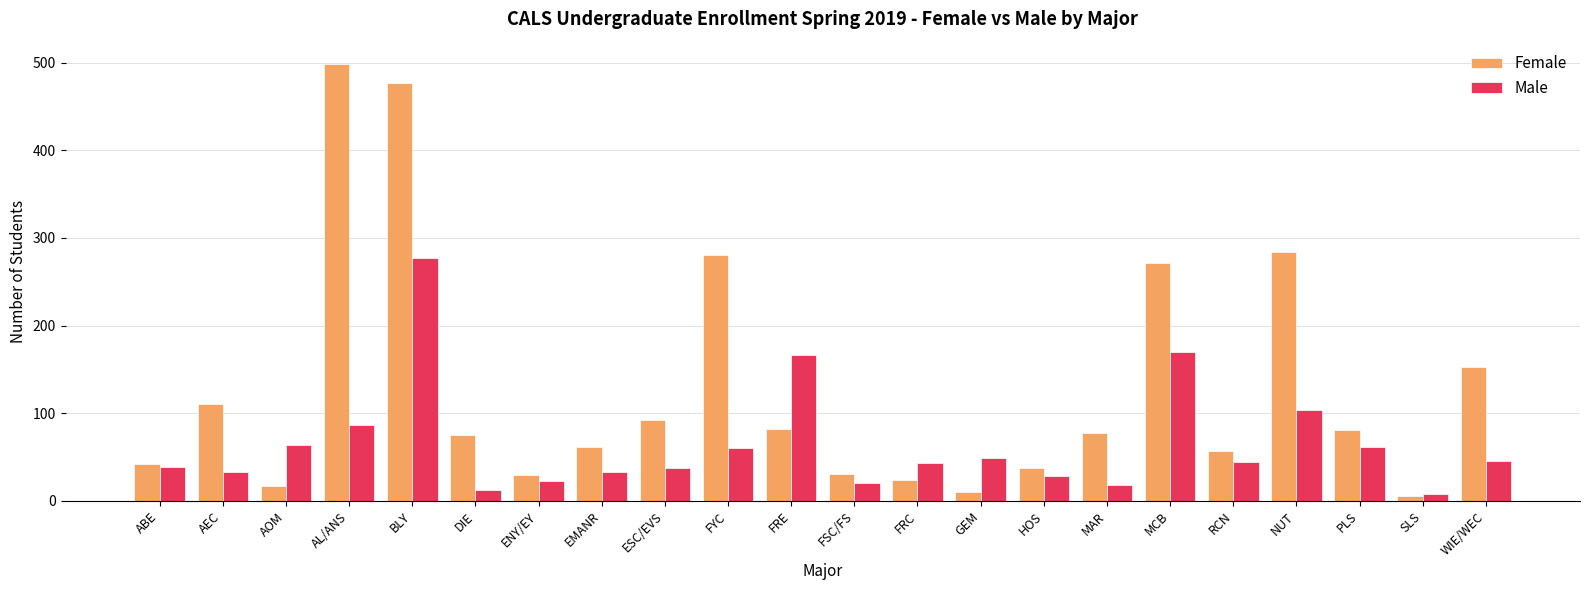

What is the difference between the highest and lowest values at FYC?

220